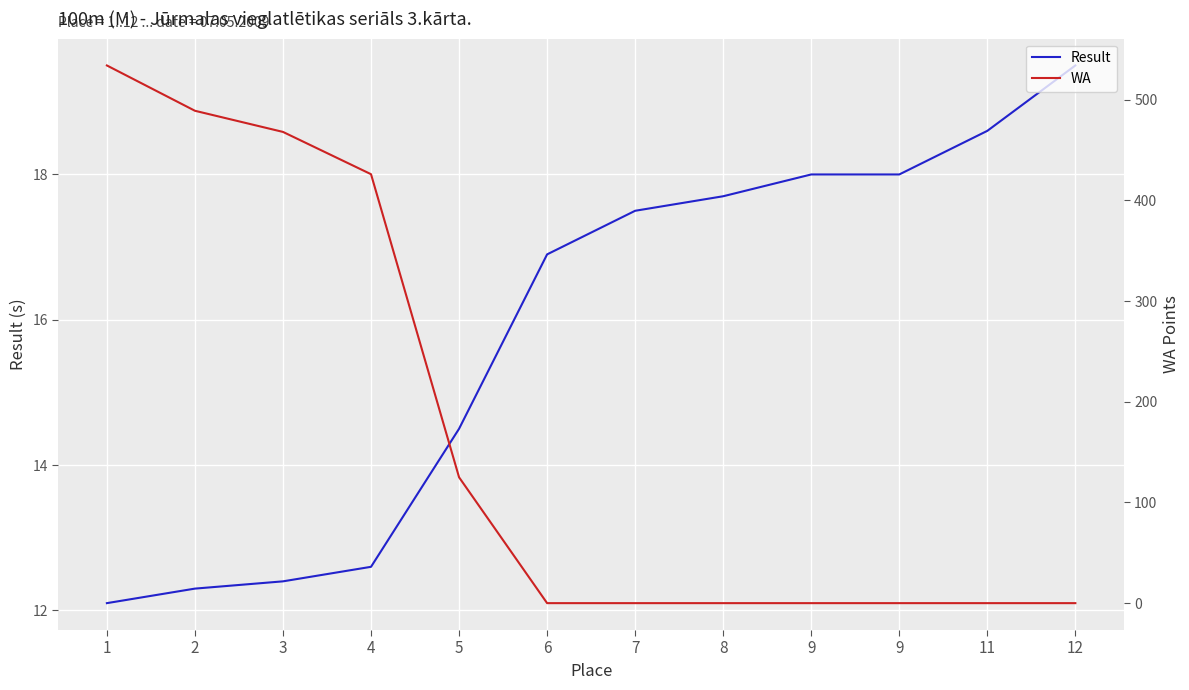

True or false: WA has a value of 87.4 at 5.

False